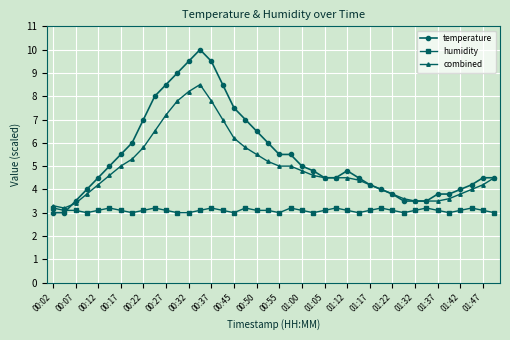

What is the minimum value shown in the chart?

3.0